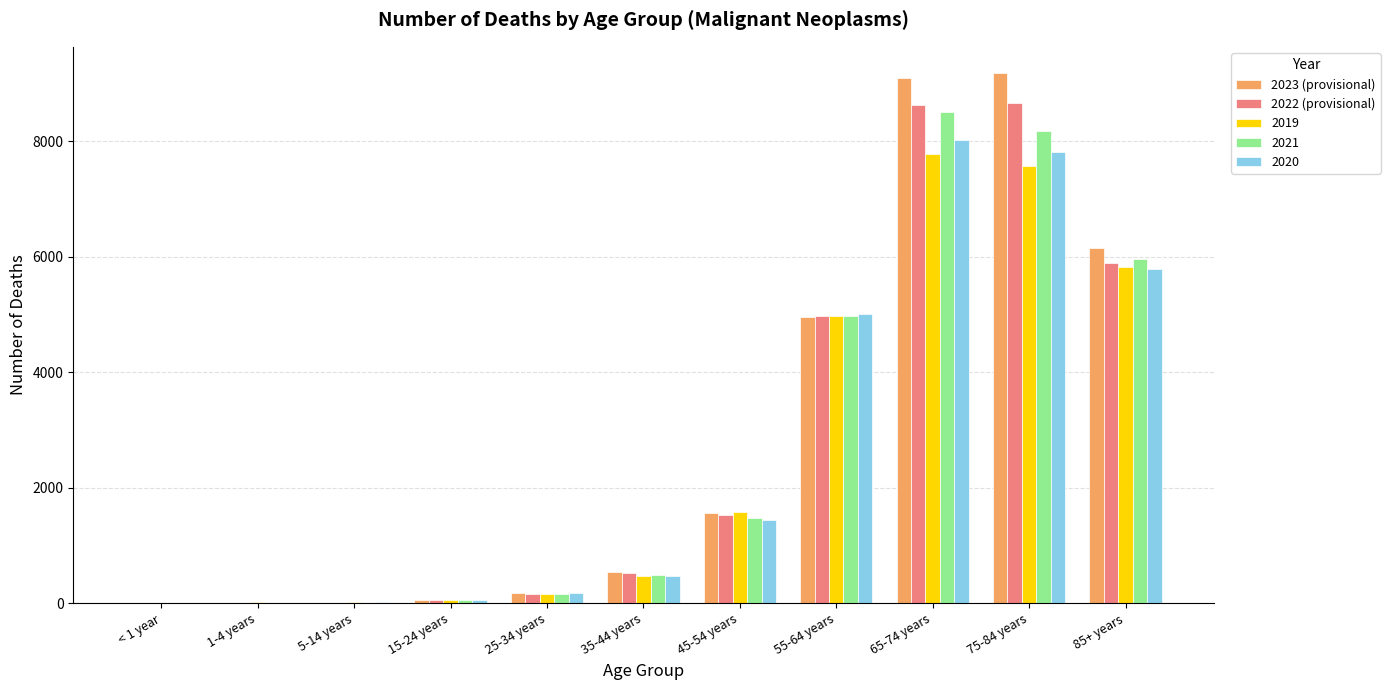

The 2023 (provisional) series shows 61 at 15-24 years. True or false?

True